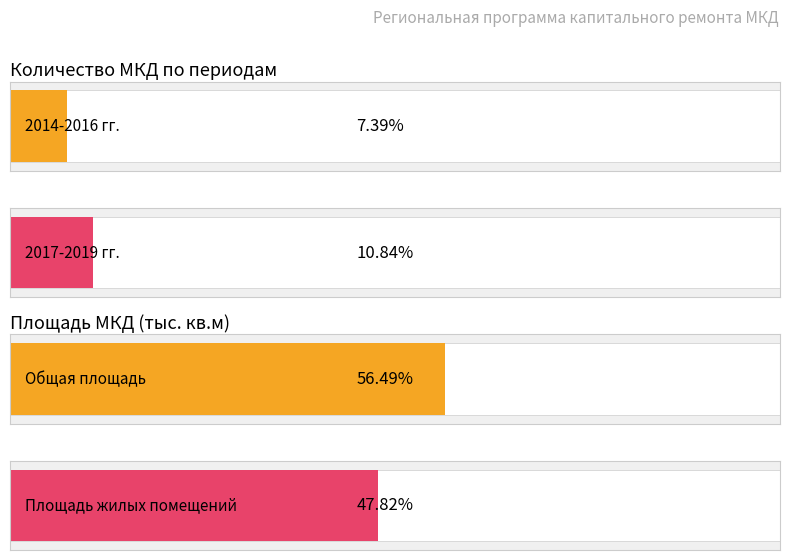

What are all the series names shown in the legend?

2014-2016, 2017-2019